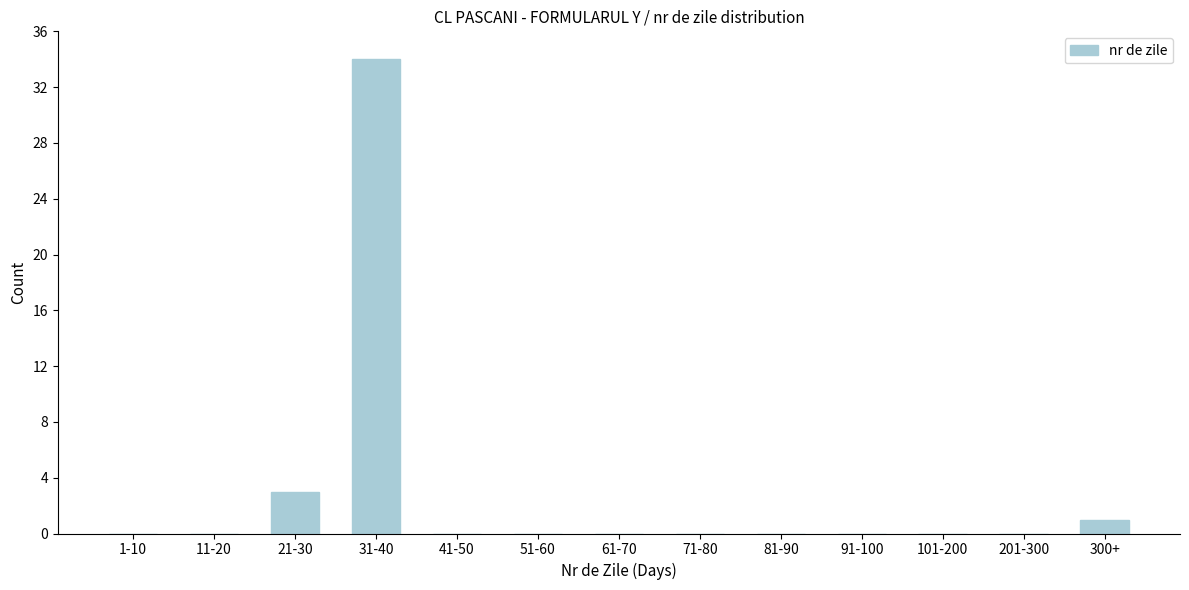

Reading left to right, extract all data points from this chart.

1-10=0	11-20=0	21-30=3	31-40=34	41-50=0	51-60=0	61-70=0	71-80=0	81-90=0	91-100=0	101-200=0	201-300=0	300+=1